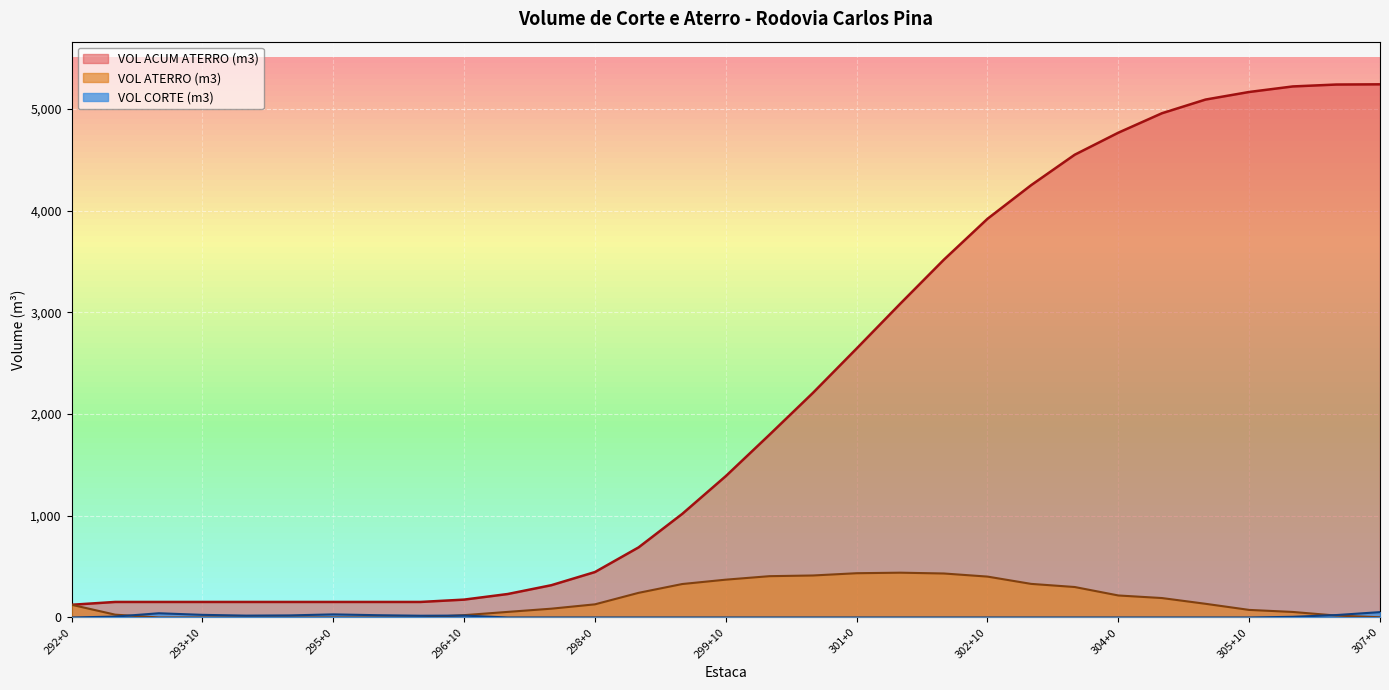

How many lines are shown in the chart?

3